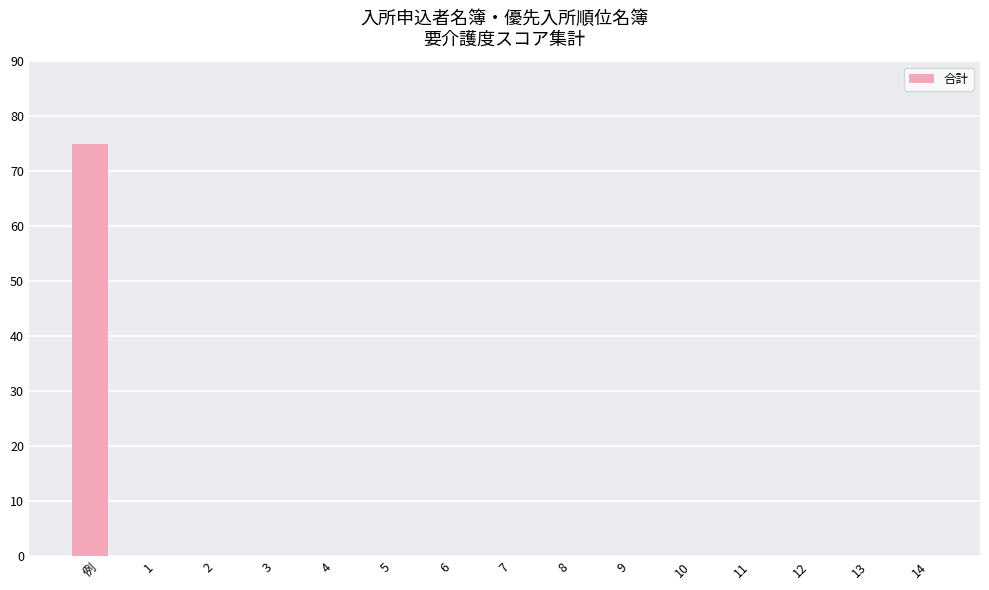

Is it true that the value at 8 is 0?

True